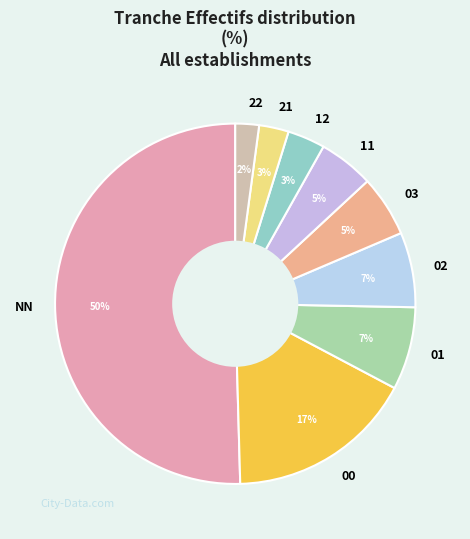

True or false: 00 accounts for 17% of the total.

True